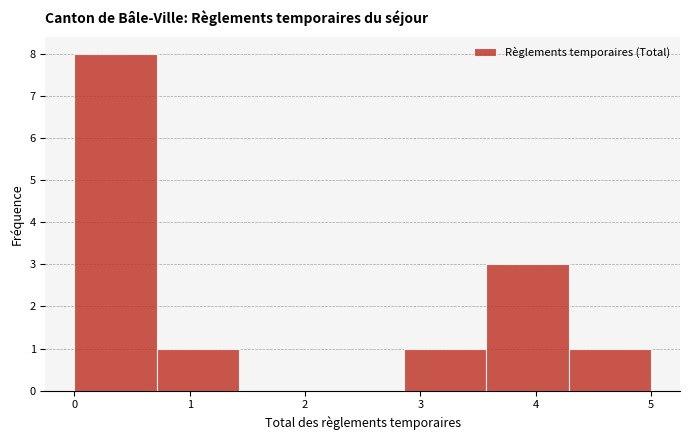

Which range on the x-axis has the tallest bar?

0.0 to 0.7